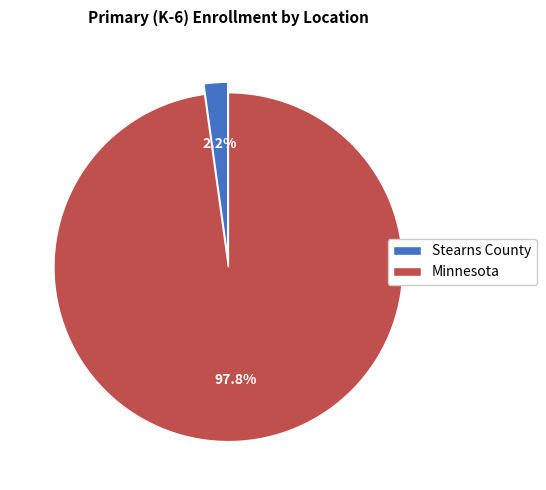

How many segments does this pie chart have?

2